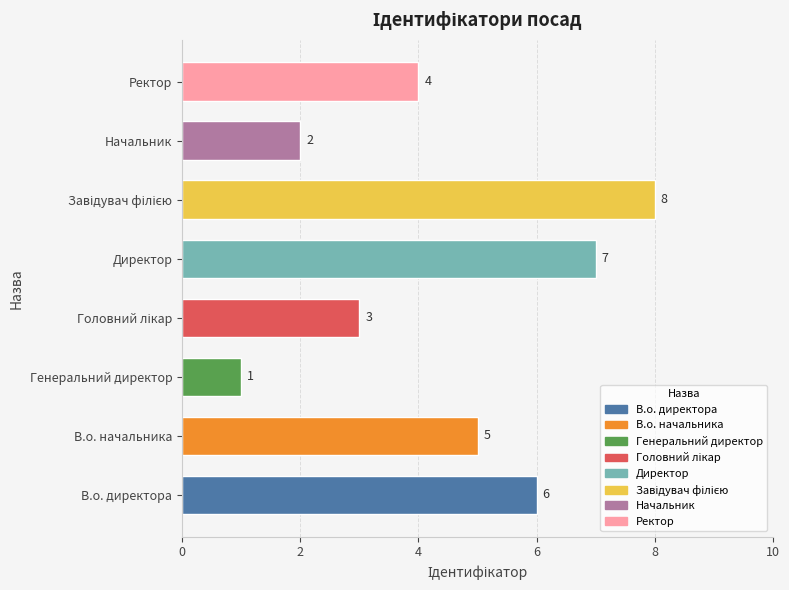

The chart shows a value of 4 at Ректор. True or false?

True